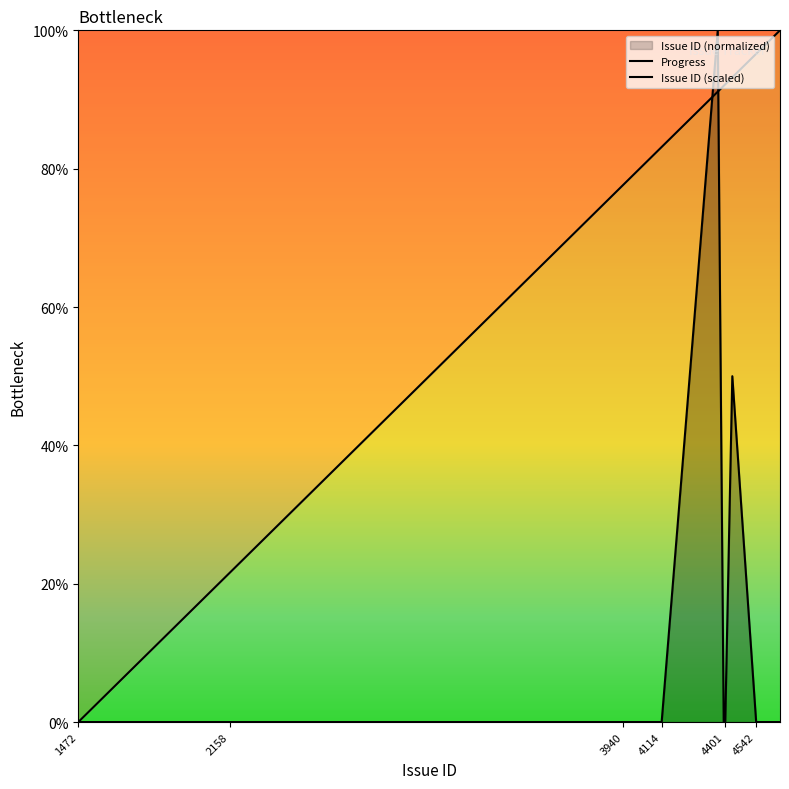

Which series has the largest total across all categories?

Issue ID (scaled)